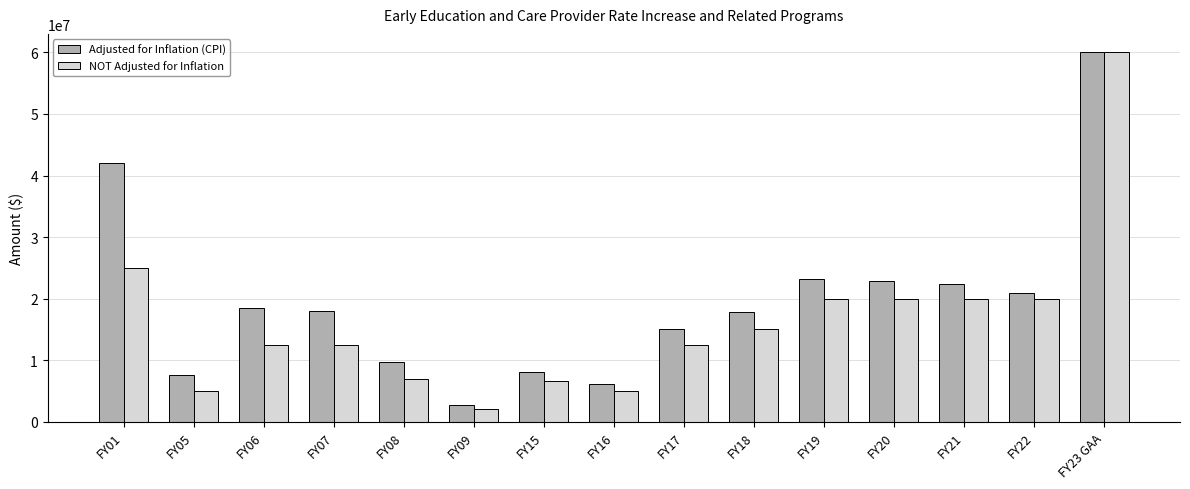

What is the sum of all NOT Adjusted for Inflation values?

243073571